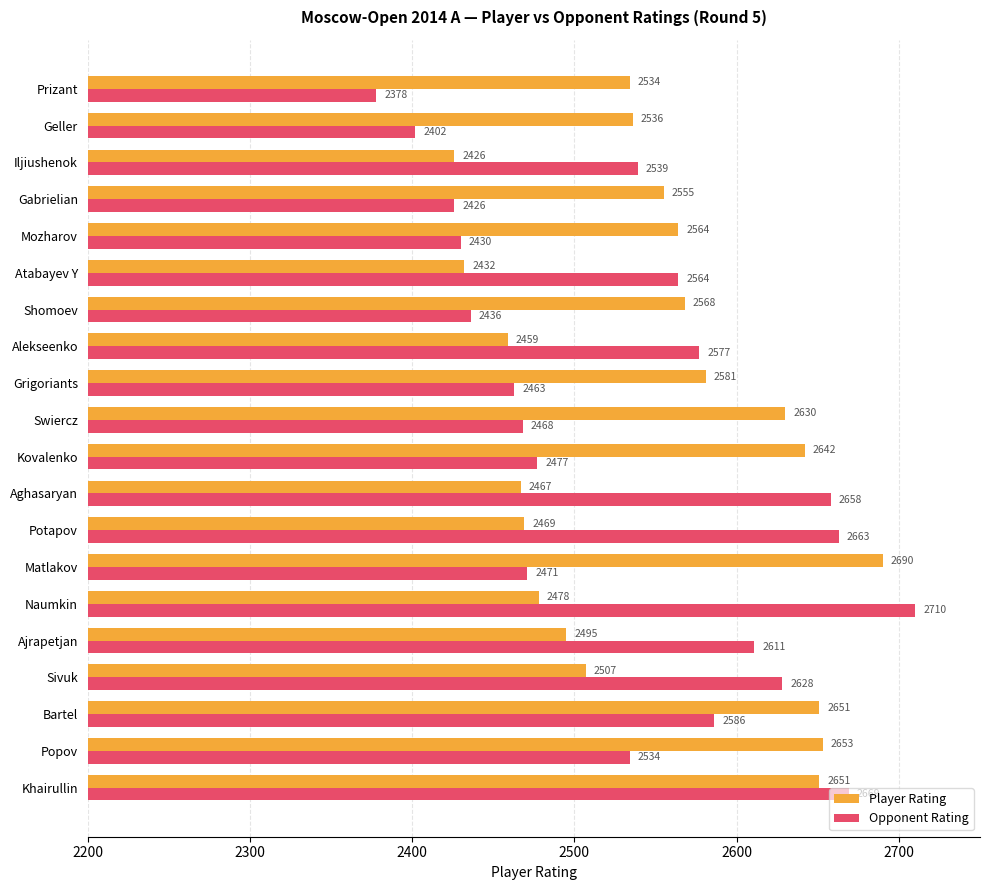

What is the total value across all series at Gabrielian?

4981